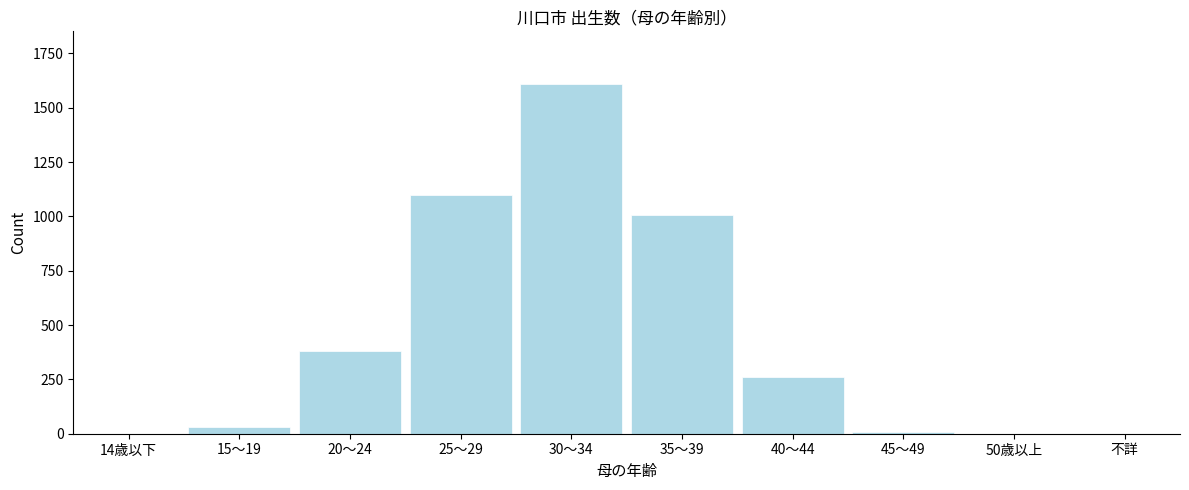

Reading left to right, transcribe all the data shown in this chart.

14歳以下=0	15～19=33	20～24=379	25～29=1097	30～34=1610	35～39=1006	40～44=262	45～49=10	50歳以上=0	不詳=0